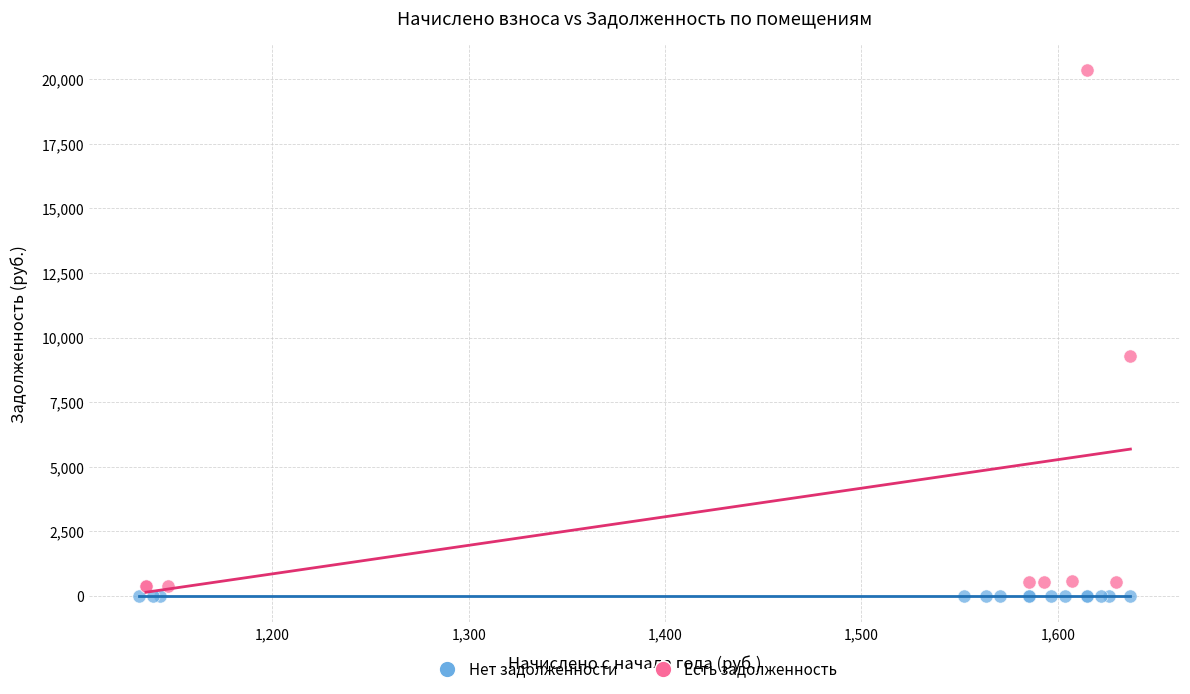

Which series contains the highest Y value?

Есть задолженность